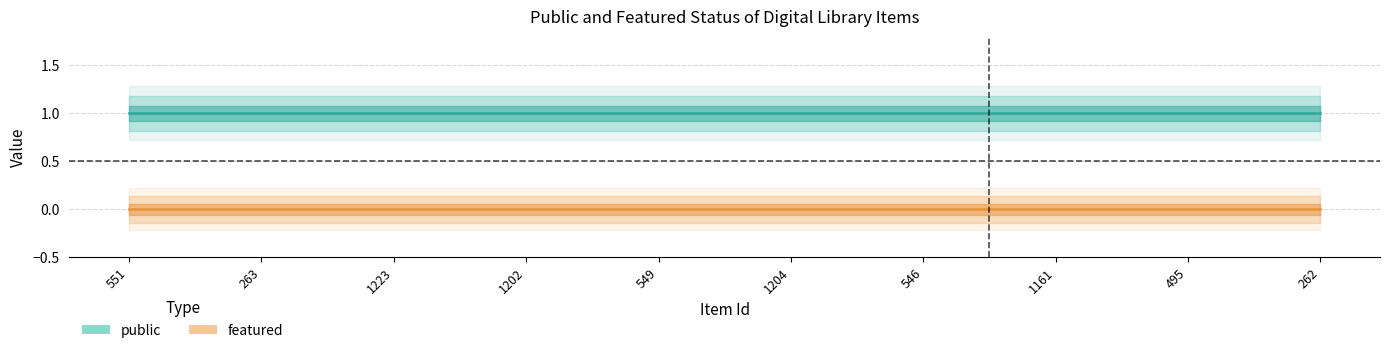

What value does the public series have at 495?

1